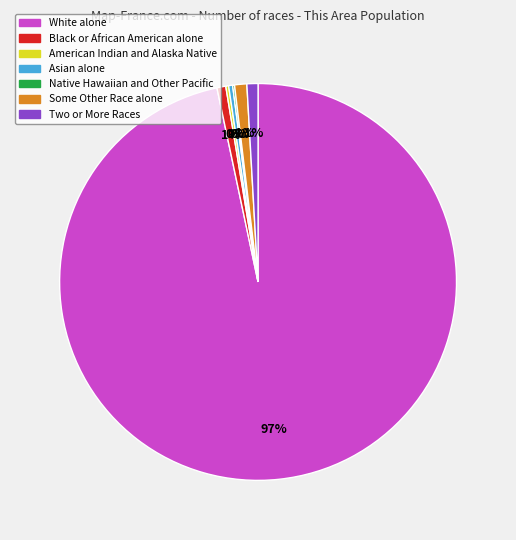

Does any single category account for the majority?

Yes